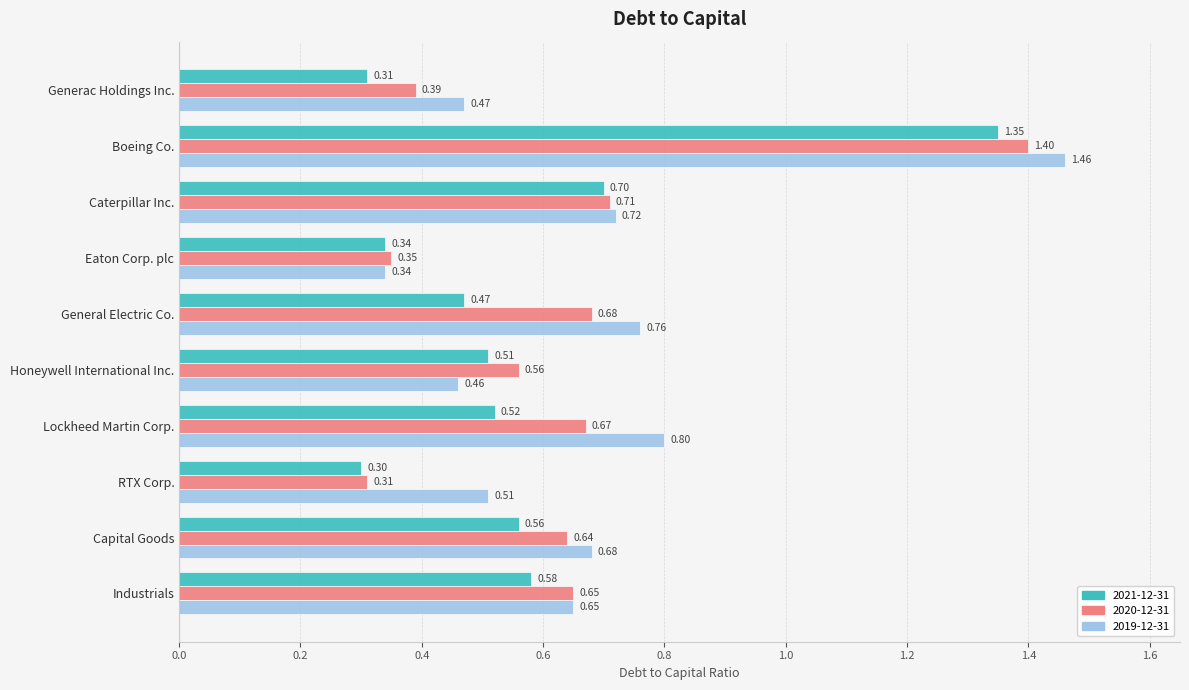

At Capital Goods, list the series in order from largest to smallest.

2019-12-31, 2020-12-31, 2021-12-31